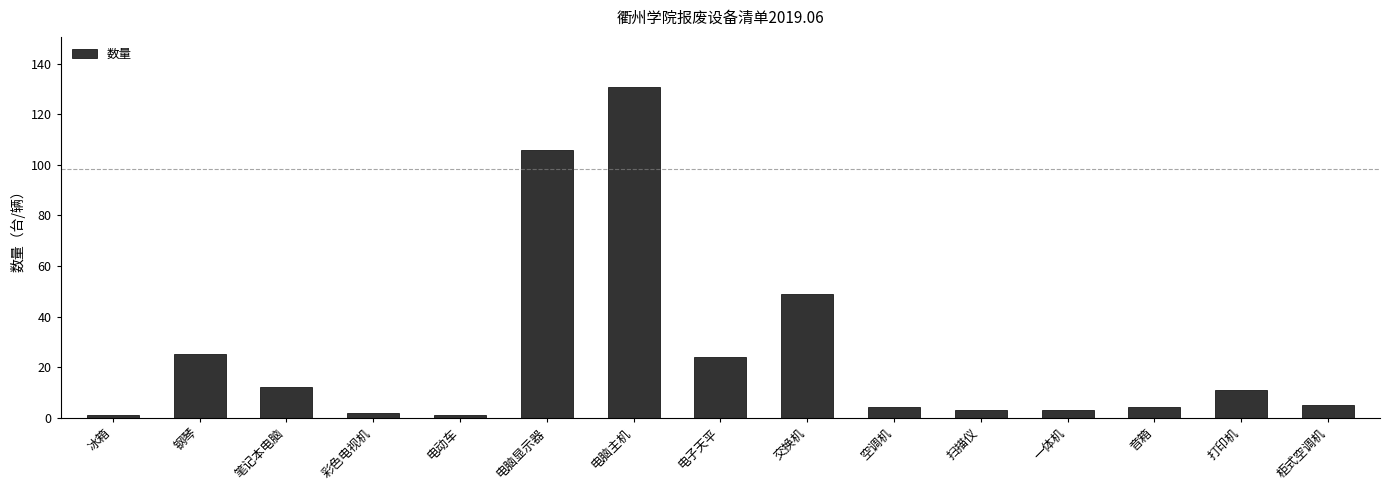

Reading left to right, transcribe all the data shown in this chart.

1	25	12	2	1	106	131	24	49	4	3	3	4	11	5